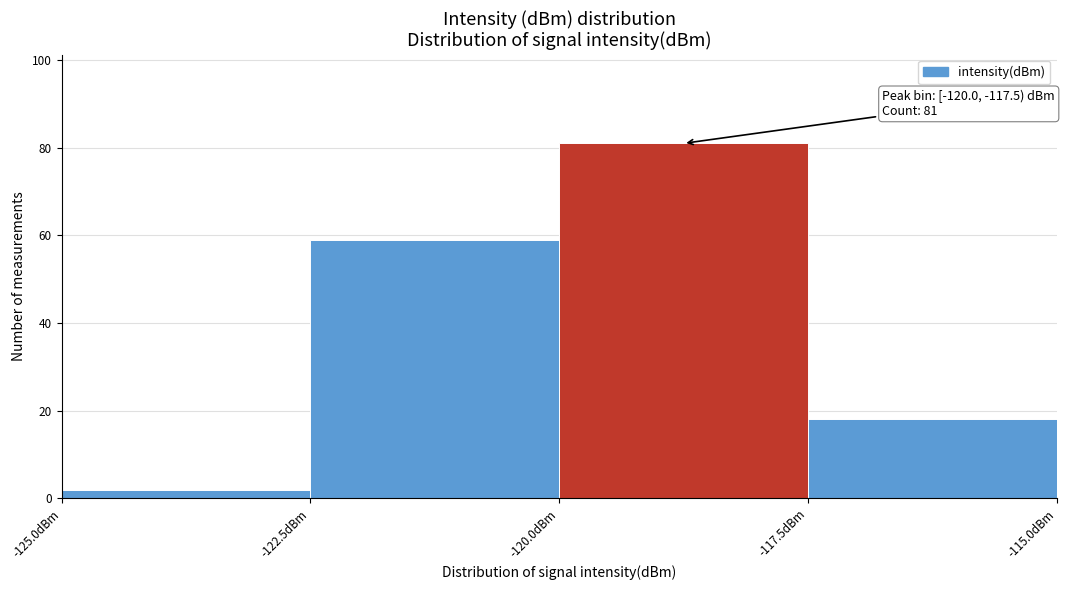

Which range on the x-axis has the tallest bar?

-120.0 to -117.5